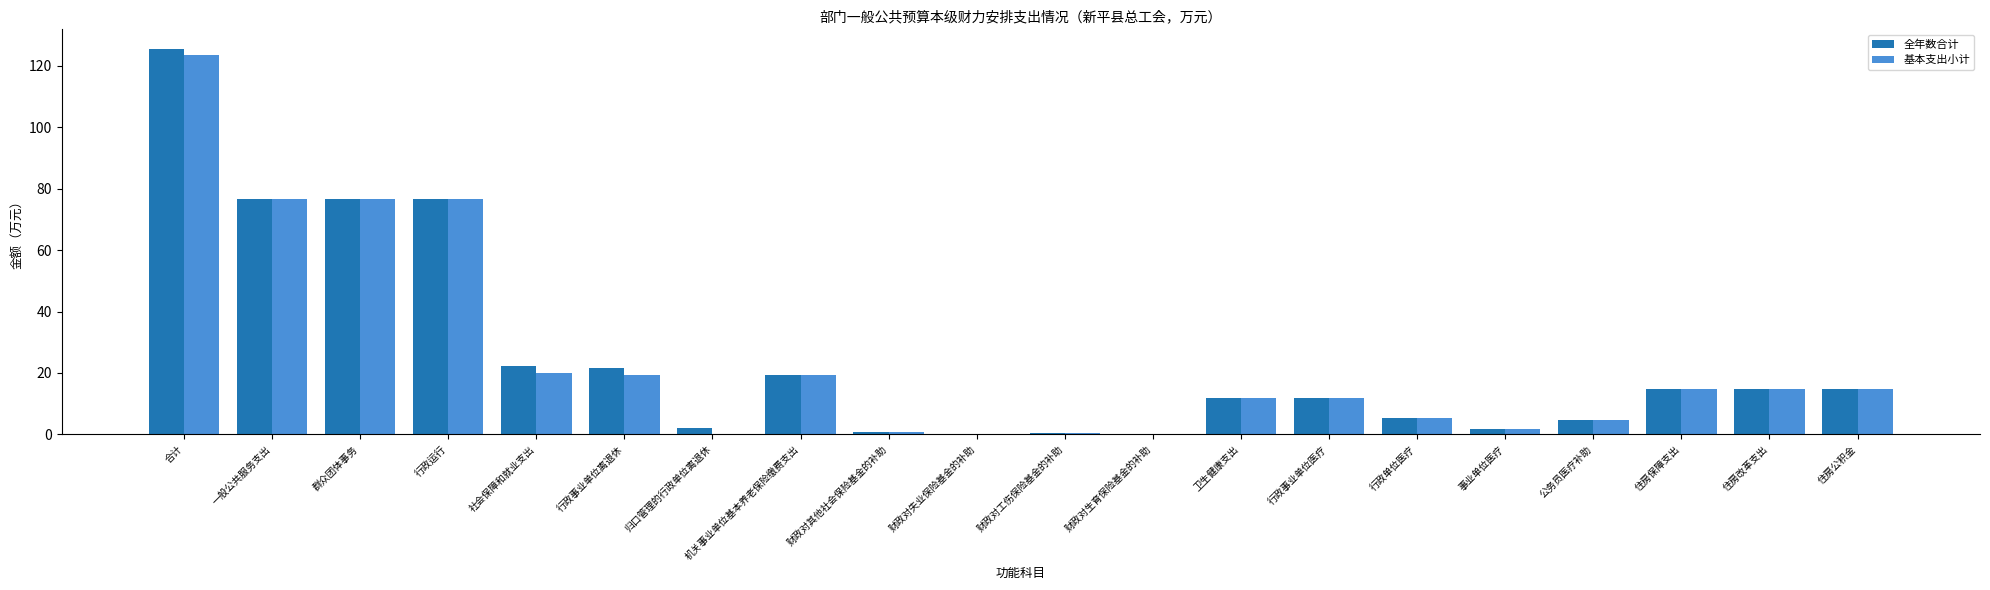

Is it true that 基本支出小计 equals 123.5 at 合计?

True